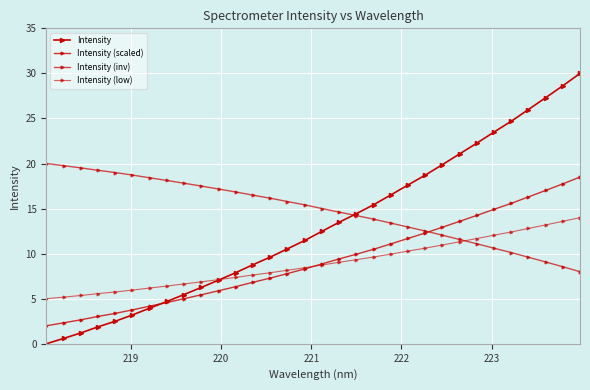

How many lines are shown in the chart?

4